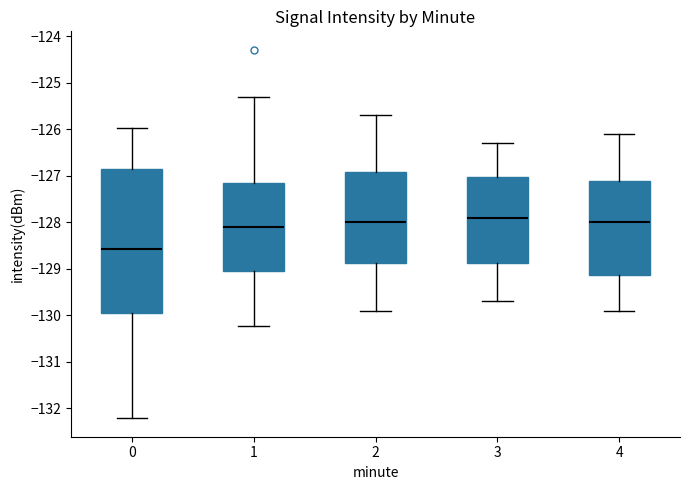

Reading left to right, read every box against the y-axis: the position of its median line, the range the box covers, and the ends of its whiskers. The values are not printed on the chart, so give them approximately, as read against the axis.

0: median -128.6, box -129.9 to -126.8, whiskers -132.2 to -126.0
1: median -128.1, box -129.0 to -127.2, whiskers -130.2 to -125.3
2: median -128.0, box -128.9 to -126.9, whiskers -129.9 to -125.7
3: median -127.9, box -128.9 to -127.0, whiskers -129.7 to -126.3
4: median -128.0, box -129.1 to -127.1, whiskers -129.9 to -126.1